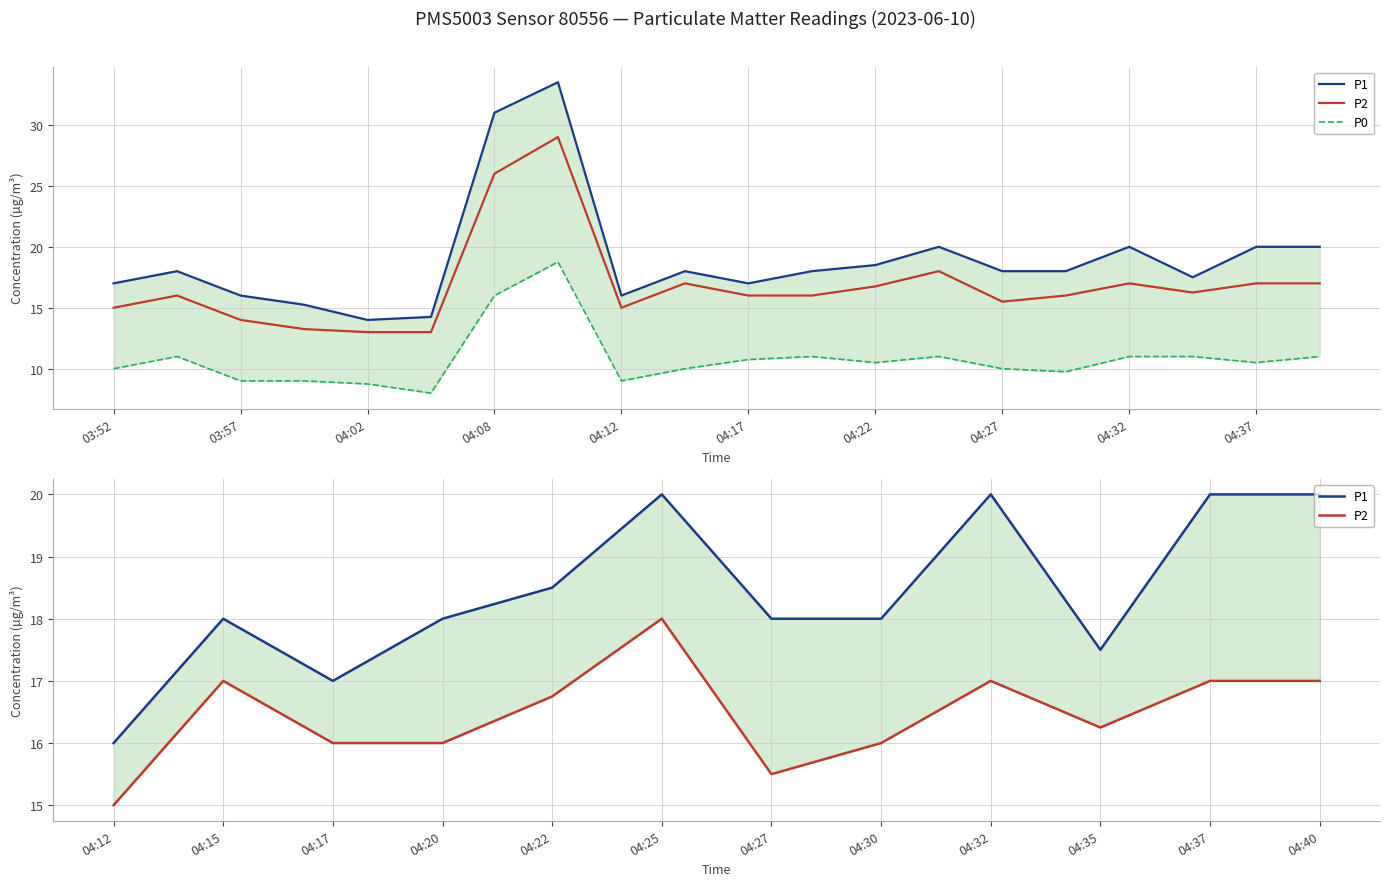

Which series has the largest total across all categories?

P1